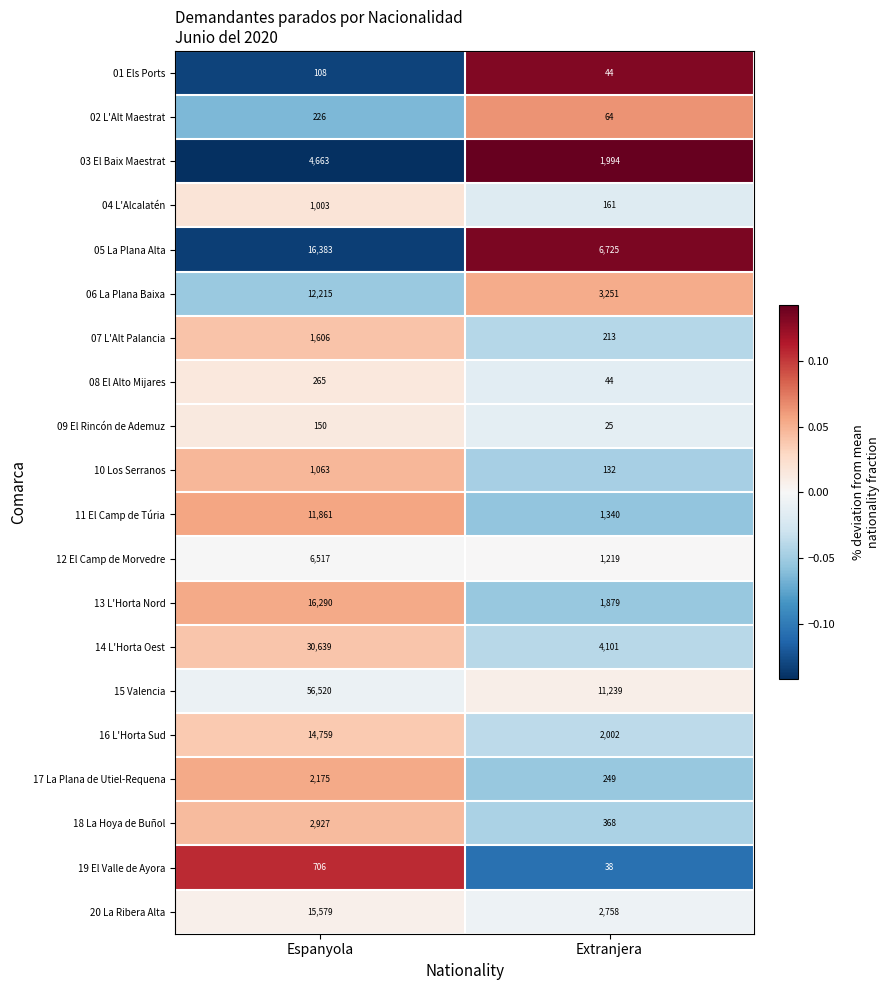

What is the difference between the highest and lowest values at Extranjera?

11214